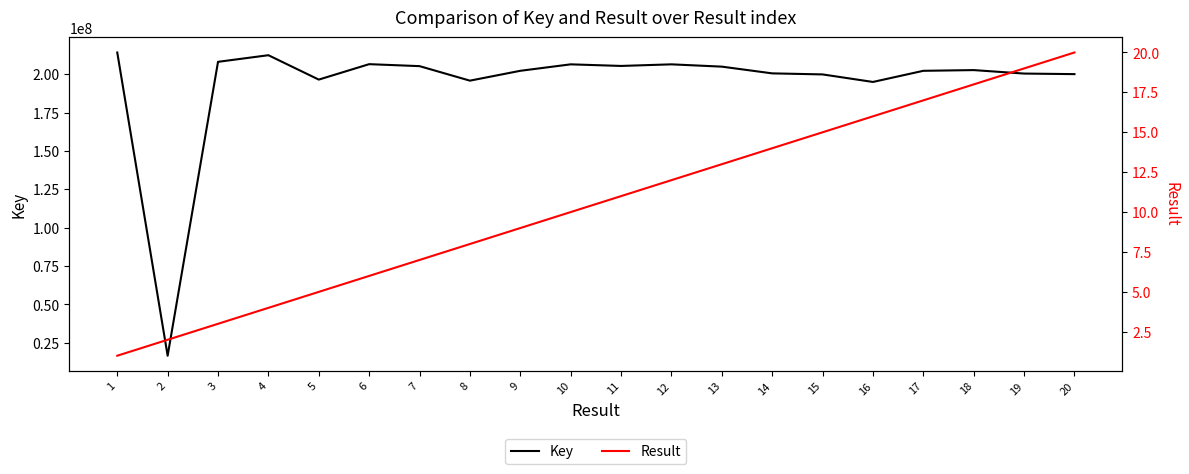

What is the average value of the Result series?

10